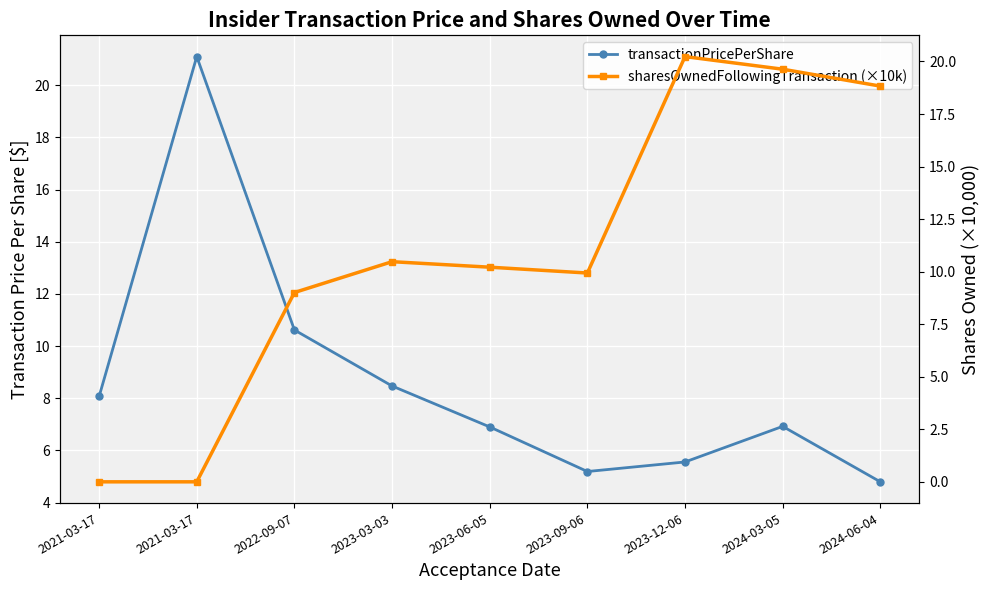

Which category has the lowest value in the sharesOwnedFollowingTransaction (×10k) series?

2021-03-17